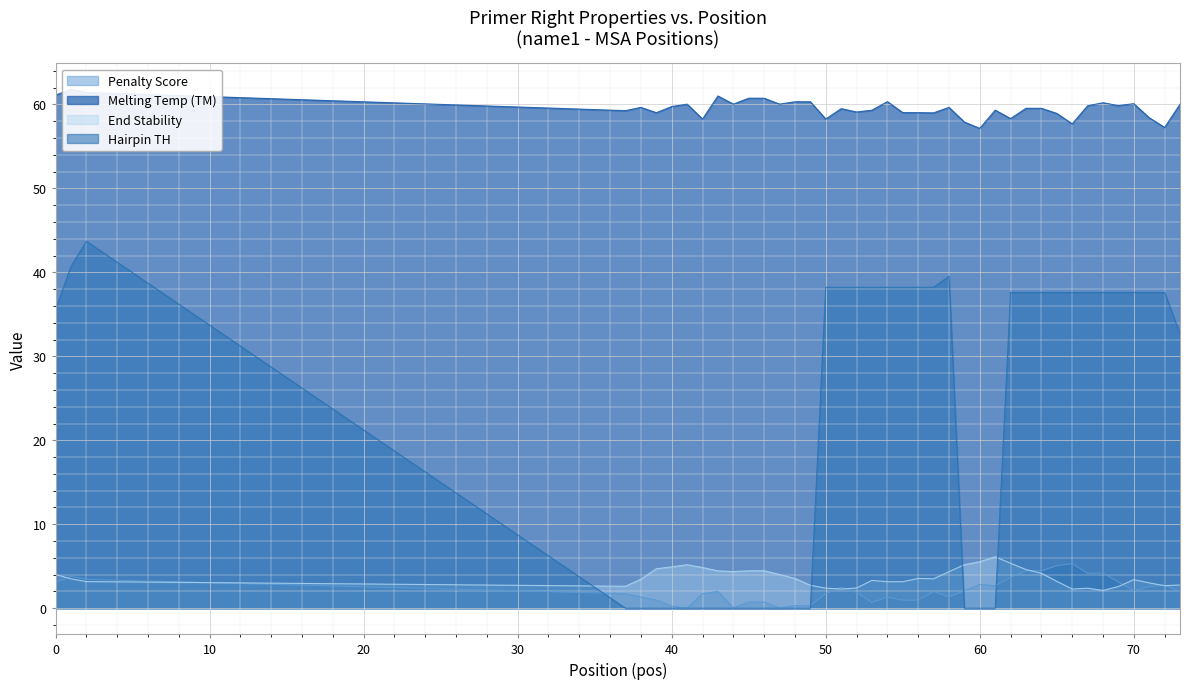

Which category has the highest value across all series?

1